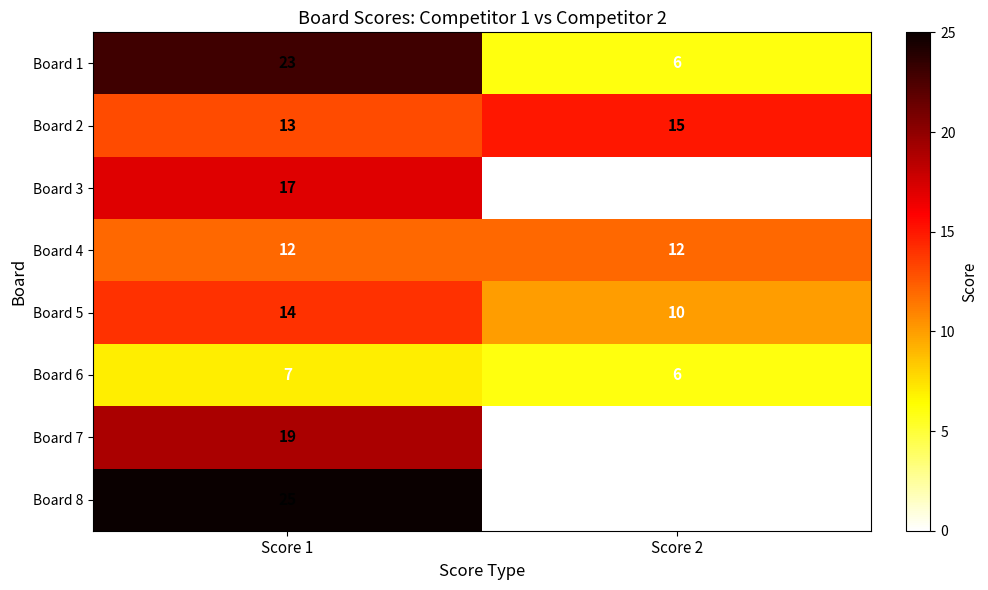

What is the highest value of the Board 2 series?

15